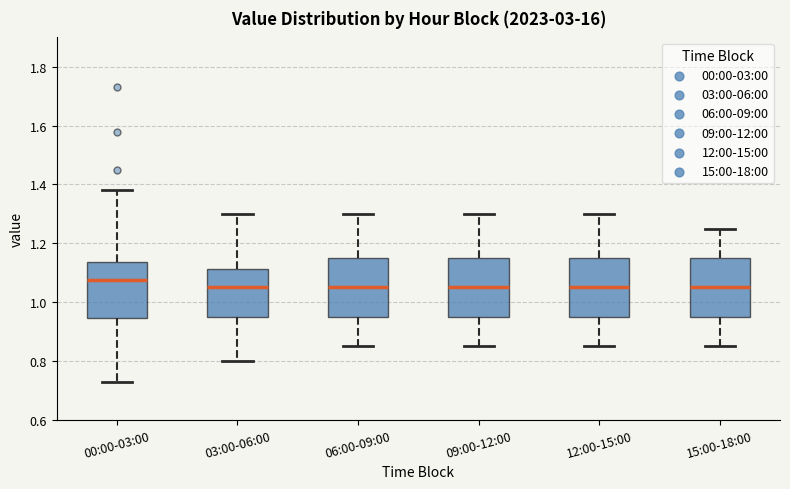

Reading left to right, transcribe this box plot: for each box, give where its median line is, the range the box spans, and where its two whiskers end, as read against the y-axis. The values are not printed on the chart, so give them approximately, as read against the axis.

00:00-03:00: median 1.08, box 0.94 to 1.14, whiskers 0.74 to 1.38
03:00-06:00: median 1.06, box 0.96 to 1.12, whiskers 0.80 to 1.30
06:00-09:00: median 1.06, box 0.96 to 1.16, whiskers 0.86 to 1.30
09:00-12:00: median 1.06, box 0.96 to 1.16, whiskers 0.86 to 1.30
12:00-15:00: median 1.06, box 0.96 to 1.16, whiskers 0.86 to 1.30
15:00-18:00: median 1.06, box 0.96 to 1.16, whiskers 0.86 to 1.26